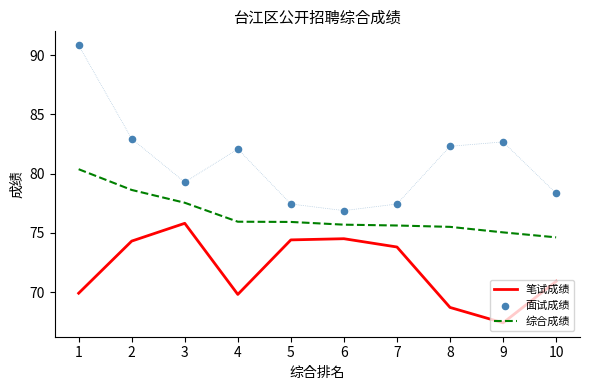

Which series has the widest spread of Y values?

面试成绩